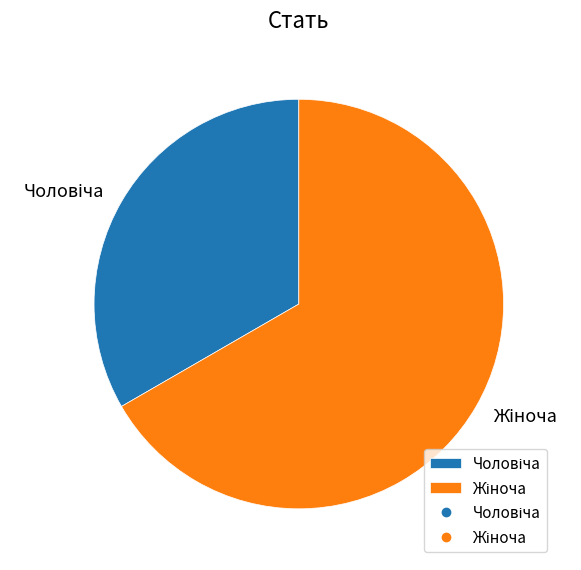

Does any single category account for the majority?

Yes